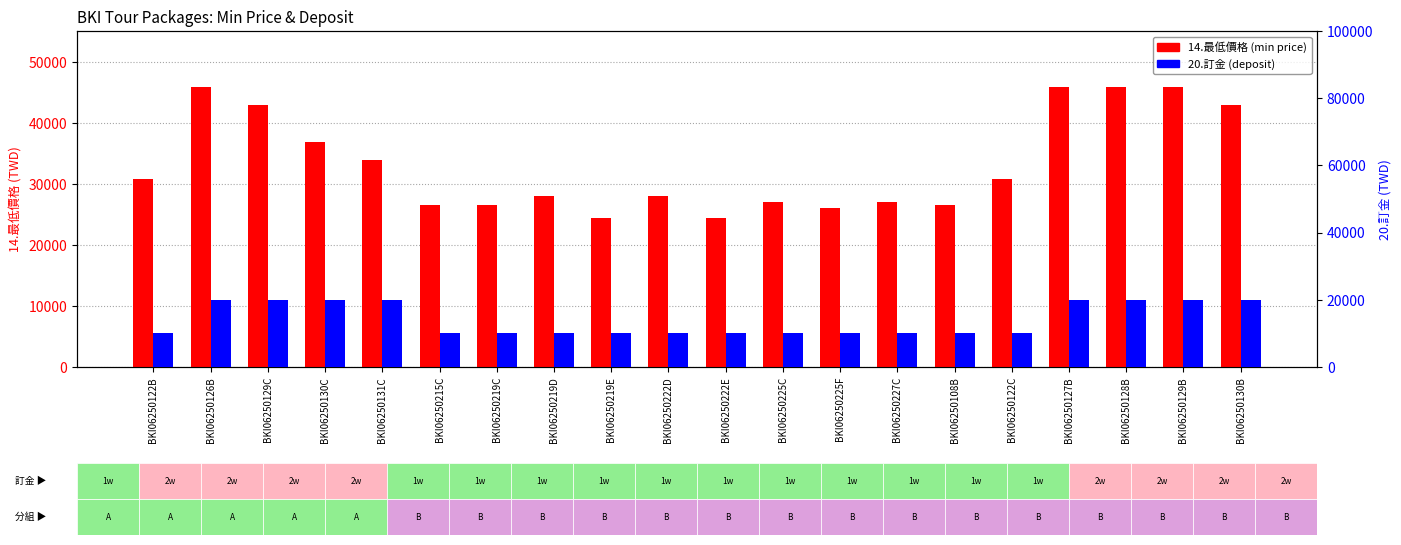

What is the difference between the maximum and minimum values in the 20.訂金 series?

10000